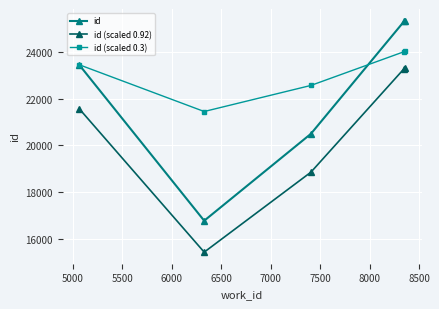

List the series in order of their peak value, lowest first.

id (scaled 0.92), id (scaled 0.3), id